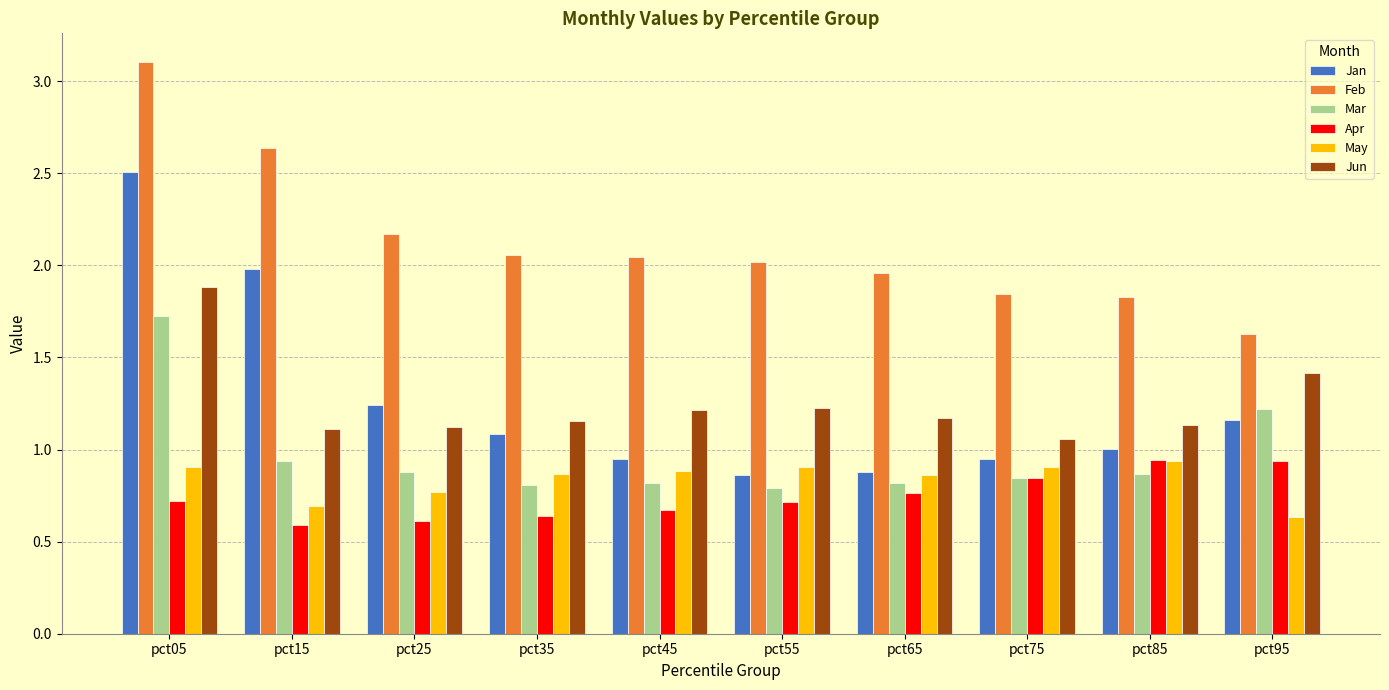

What is the total value across all series at pct55?

6.5